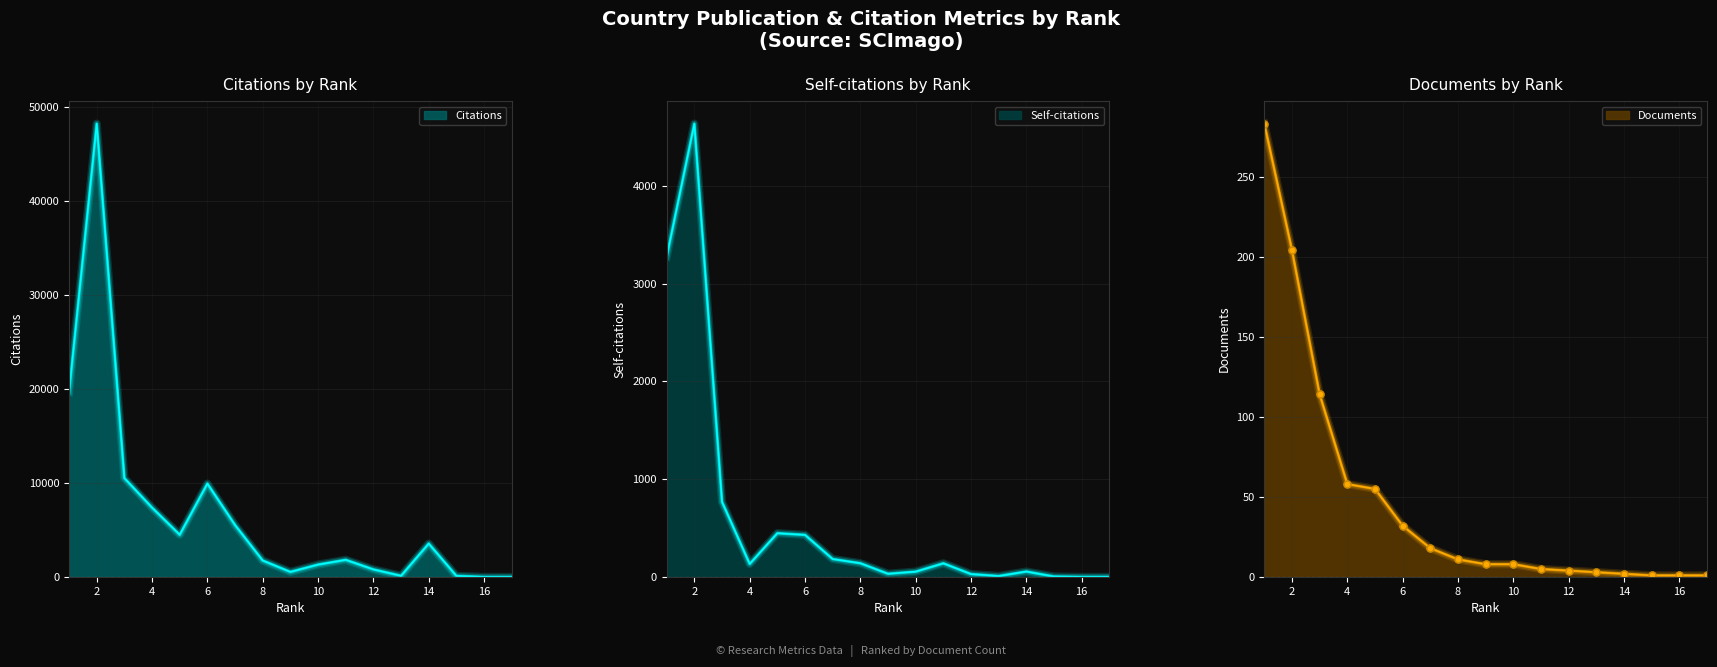

Reading left to right, extract all data points from this chart.

Citations: 19679	48261	10529	7391	4503	9943	5534	1759	546	1322	1833	811	131	3560	121	4	2
Self-citations: 3276	4637	769	134	448	431	184	141	33	55	140	30	10	56	5	1	1
Documents: 283	204	114	58	55	32	18	11	8	8	5	4	3	2	1	1	1